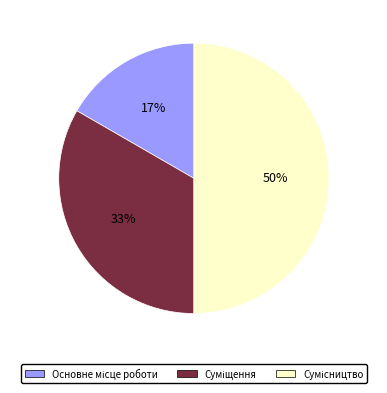

To the nearest percent, what is the average slice percentage?

33%